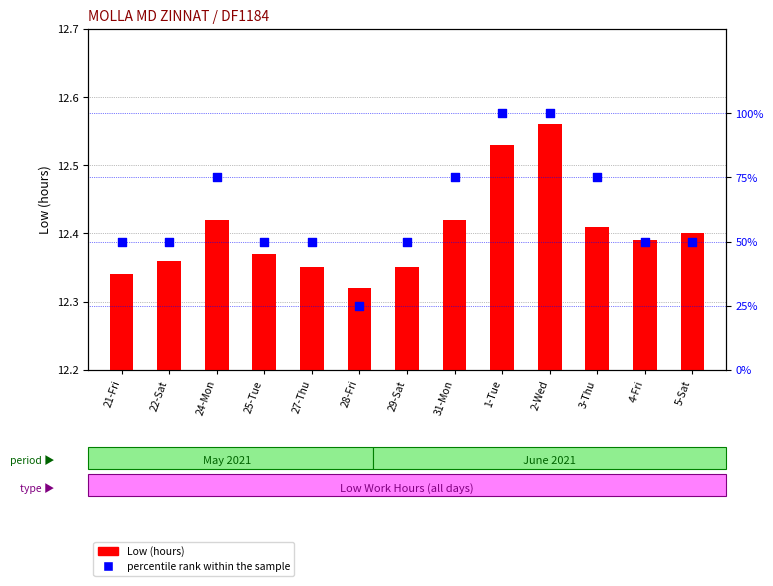

Is the value of Low (hours) at 2-Wed greater than the value of percentile rank within the sample at 2-Wed?

No